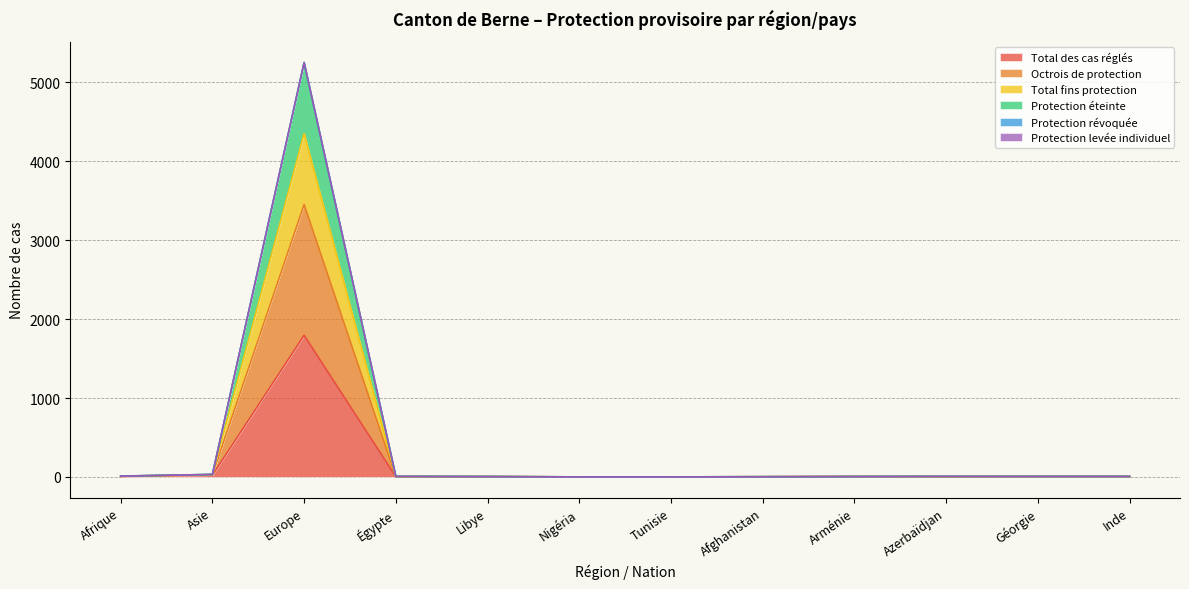

True or false: Protection éteinte and Total des cas réglés intersect in this chart.

False